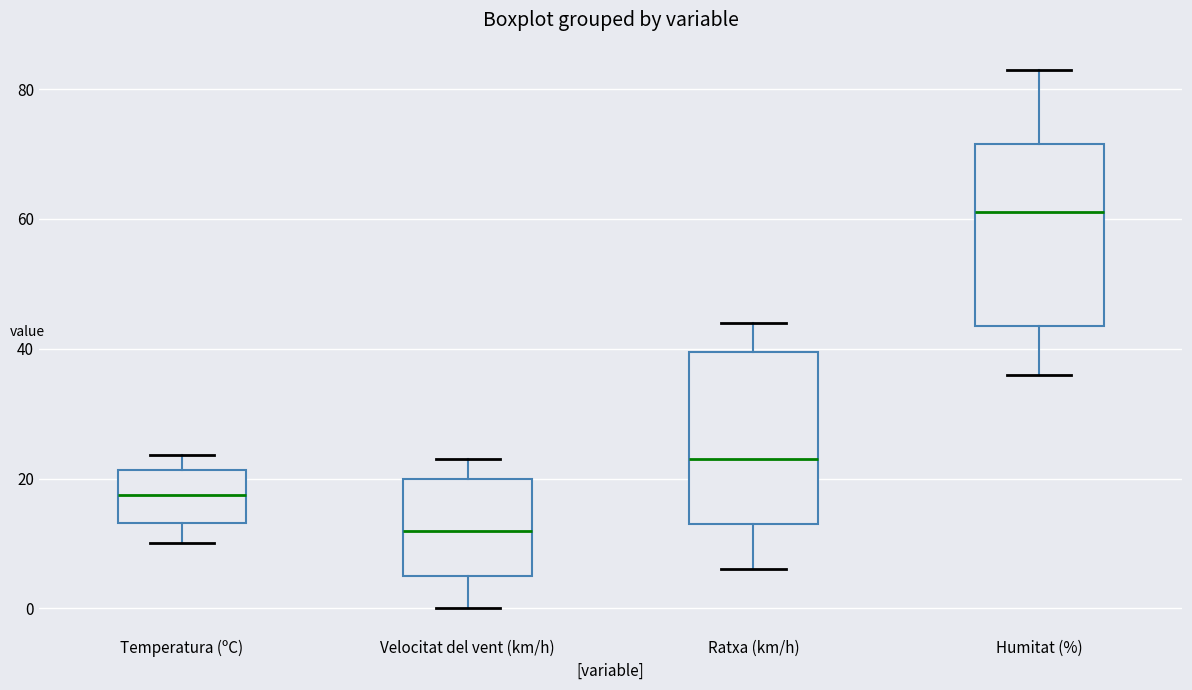

Reading left to right, transcribe this box plot: for each box, give where its median line is, the range the box spans, and where its two whiskers end, as read against the y-axis. The values are not printed on the chart, so give them approximately, as read against the axis.

Temperatura (ºC): median 18, box 14 to 22, whiskers 10 to 24
Velocitat del vent (km/h): median 12, box 6 to 20, whiskers 0 to 24
Ratxa (km/h): median 24, box 14 to 40, whiskers 6 to 44
Humitat (%): median 62, box 44 to 72, whiskers 36 to 84